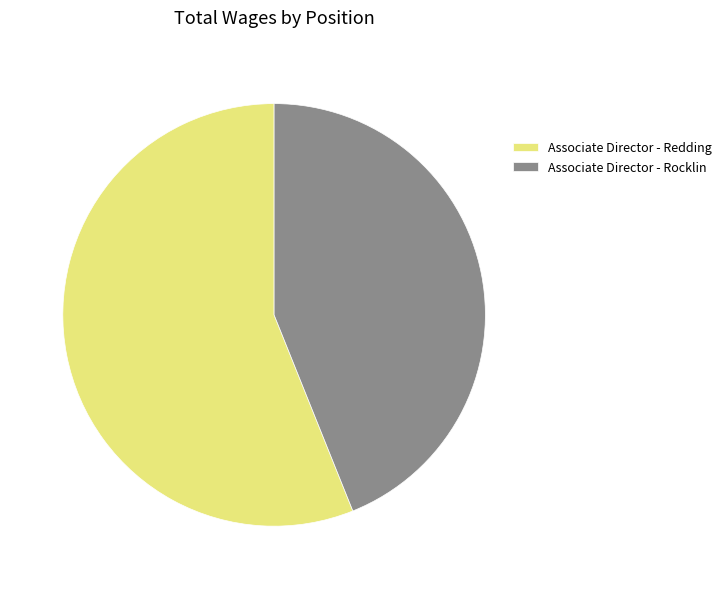

Do Associate Director - Rocklin and Associate Director - Redding together represent more than half of the pie?

Yes